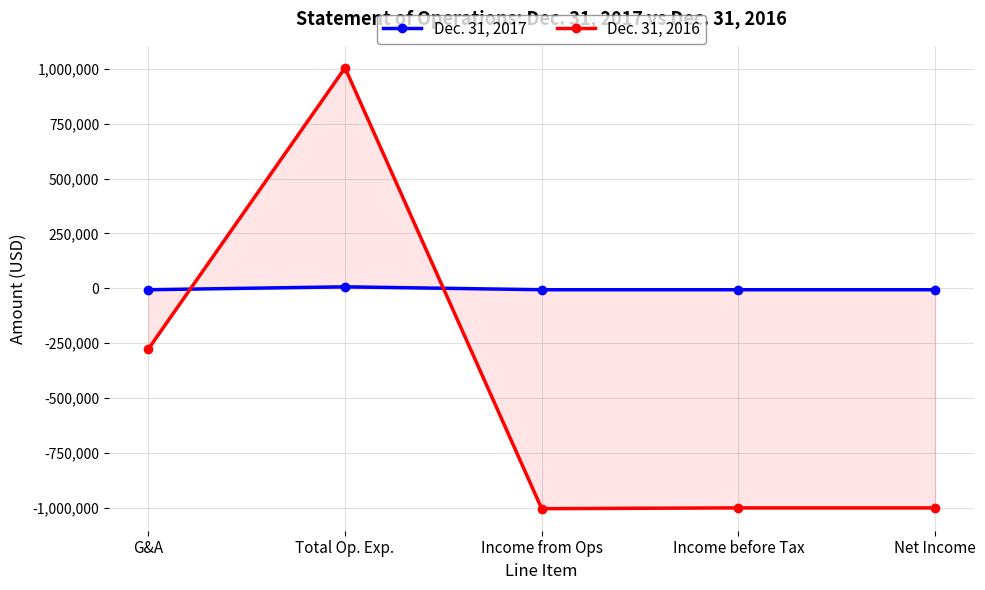

What is the average value of the Dec. 31, 2017 series?

-3980